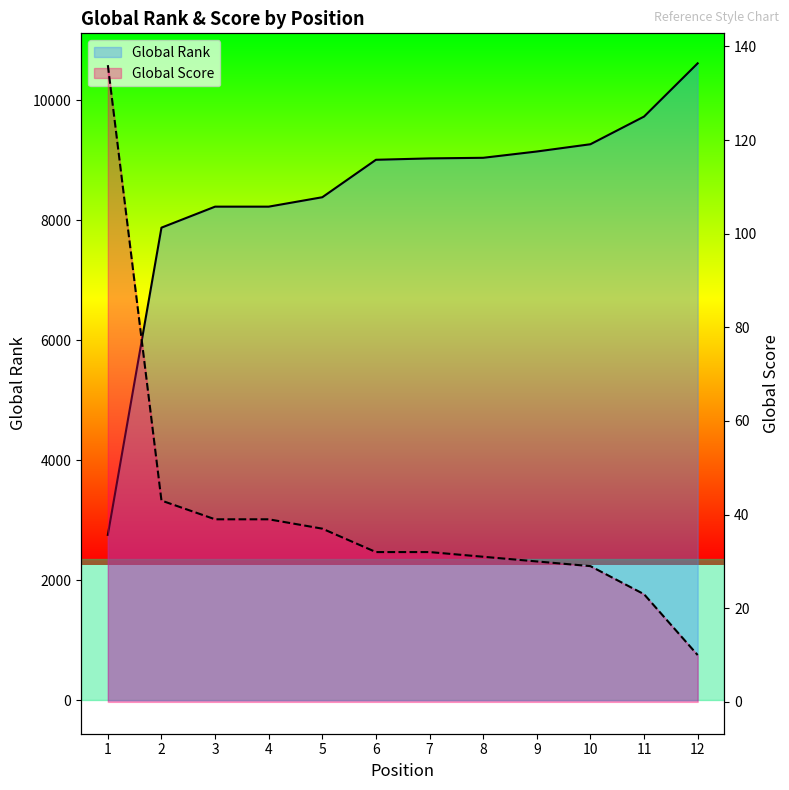

Rank the categories by Global Rank value from lowest to highest.

1, 2, 3, 4, 5, 6, 7, 8, 9, 10, 11, 12